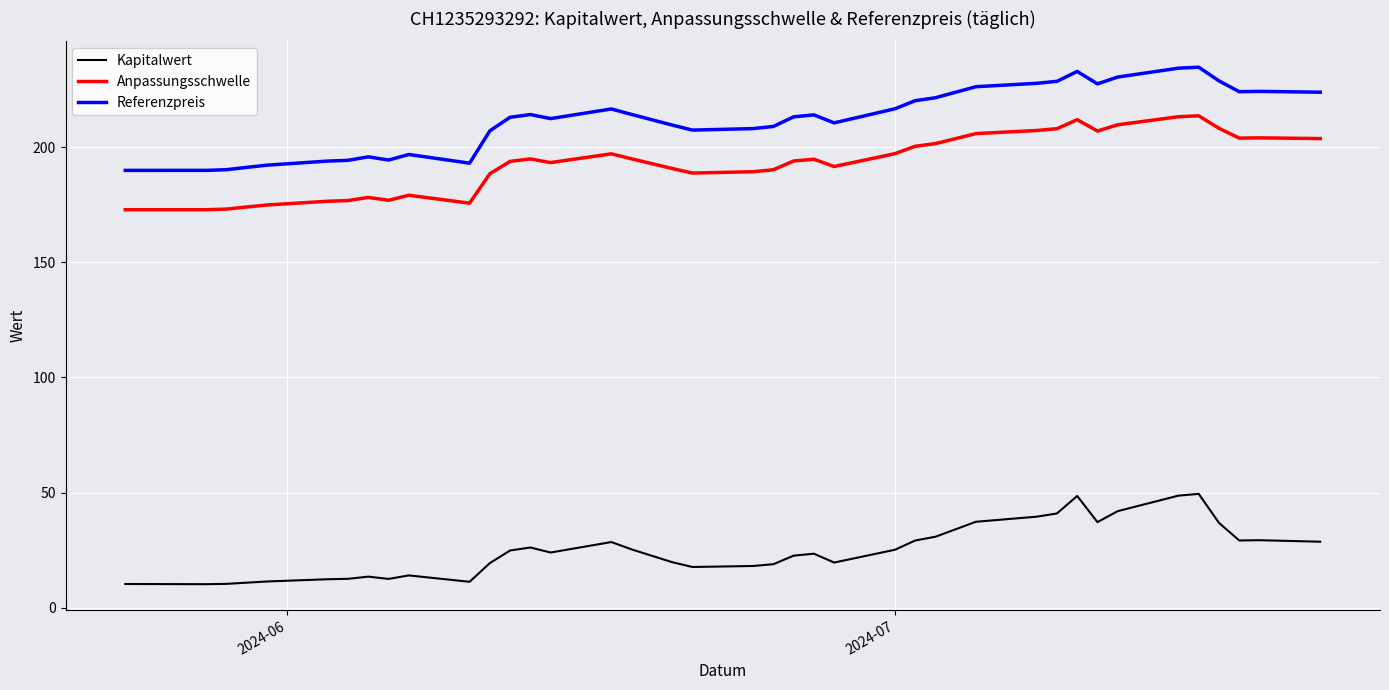

What is the average value of the Referenzpreis series?

212.2